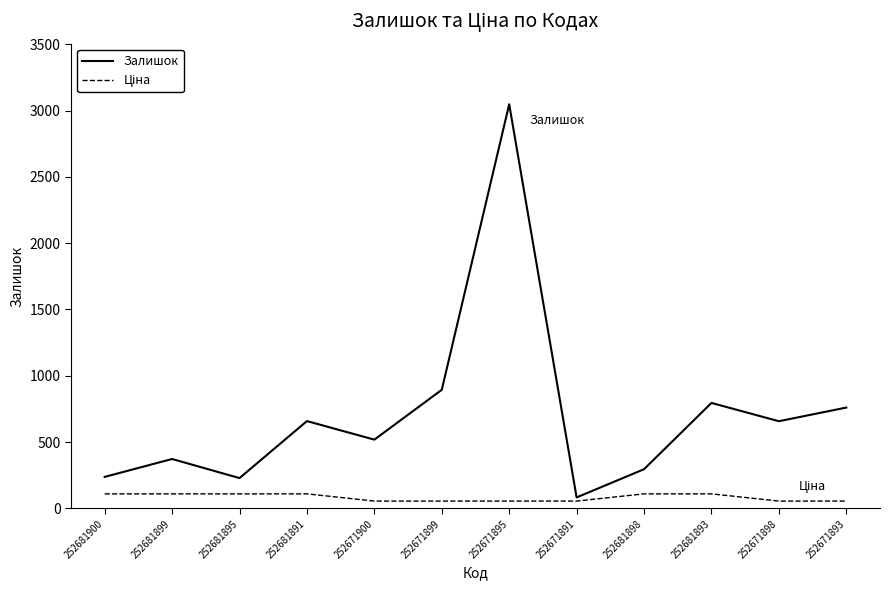

What is the total value across all series at 252681895?

337.0